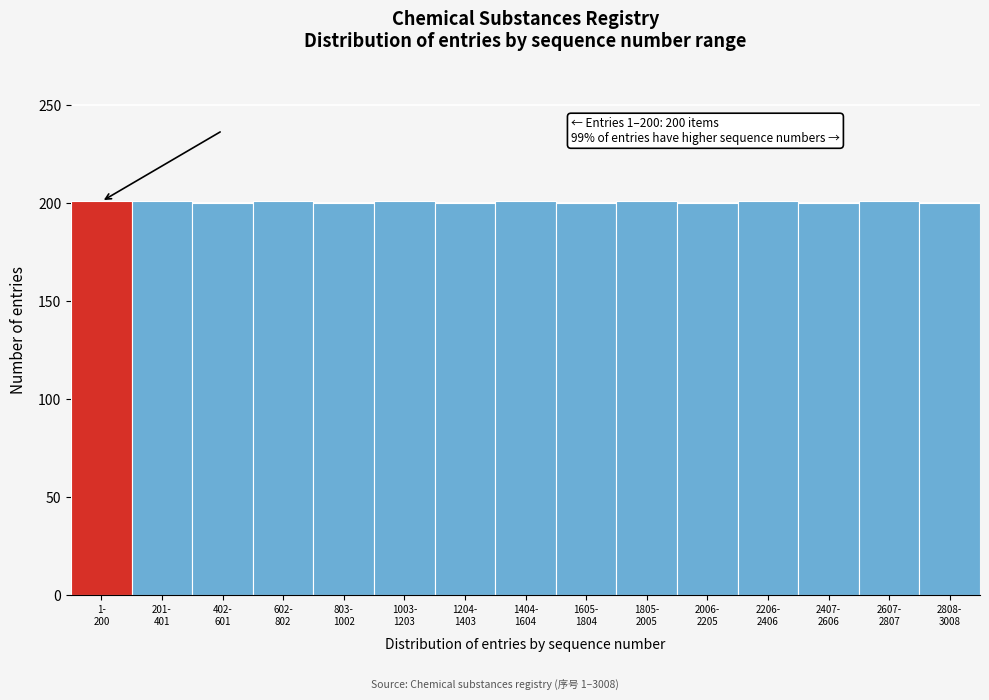

What is the sum of all values?

3008